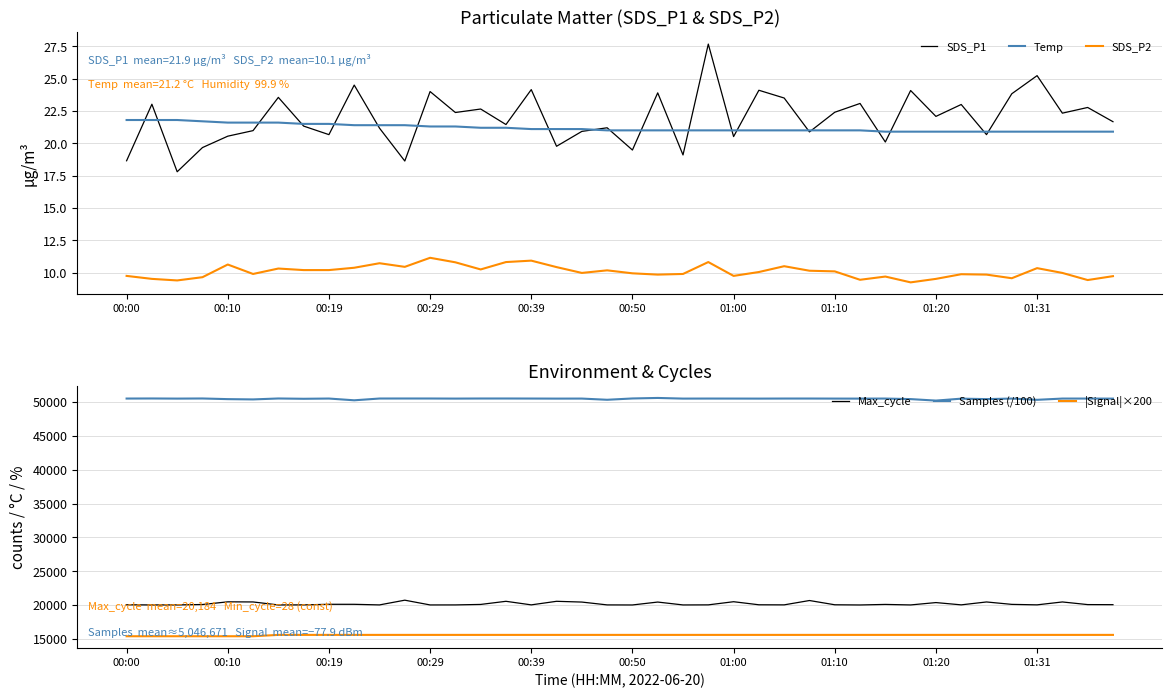

What is the difference between the maximum and minimum values in the Temp series?

0.9